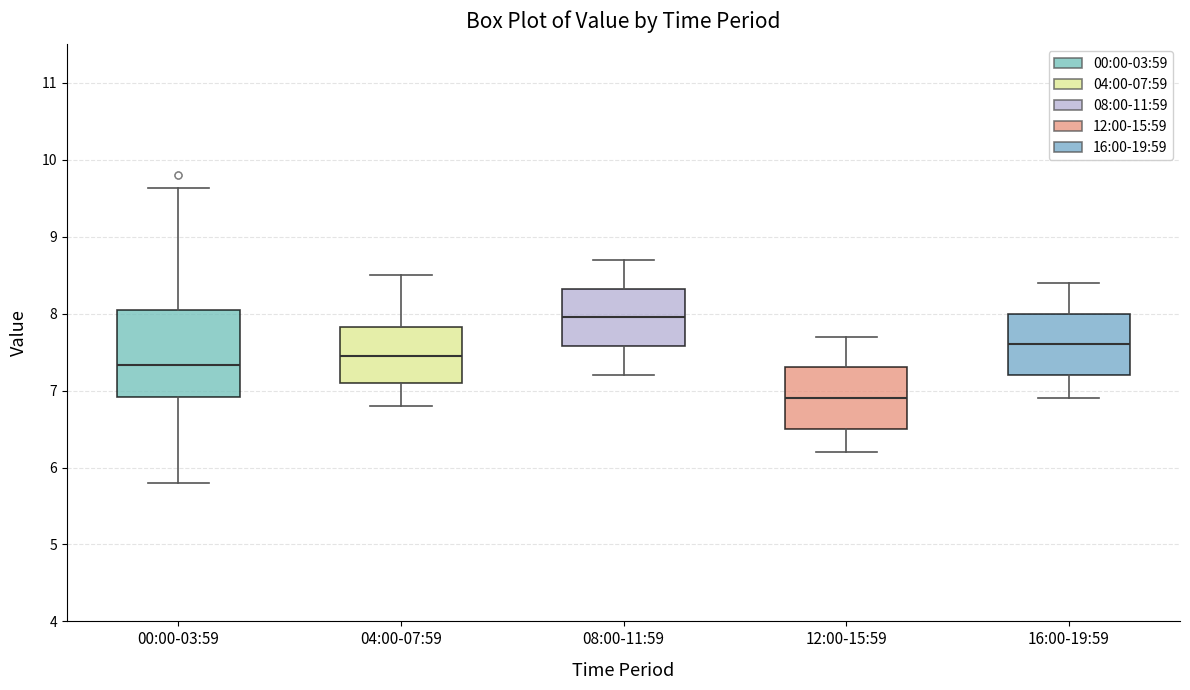

Reading left to right, read every box against the y-axis: the position of its median line, the range the box covers, and the ends of its whiskers. The values are not printed on the chart, so give them approximately, as read against the axis.

00:00-03:59: median 7.3, box 6.9 to 8.0, whiskers 5.8 to 9.6
04:00-07:59: median 7.5, box 7.1 to 7.8, whiskers 6.8 to 8.5
08:00-11:59: median 8.0, box 7.6 to 8.3, whiskers 7.2 to 8.7
12:00-15:59: median 6.9, box 6.5 to 7.3, whiskers 6.2 to 7.7
16:00-19:59: median 7.6, box 7.2 to 8.0, whiskers 6.9 to 8.4